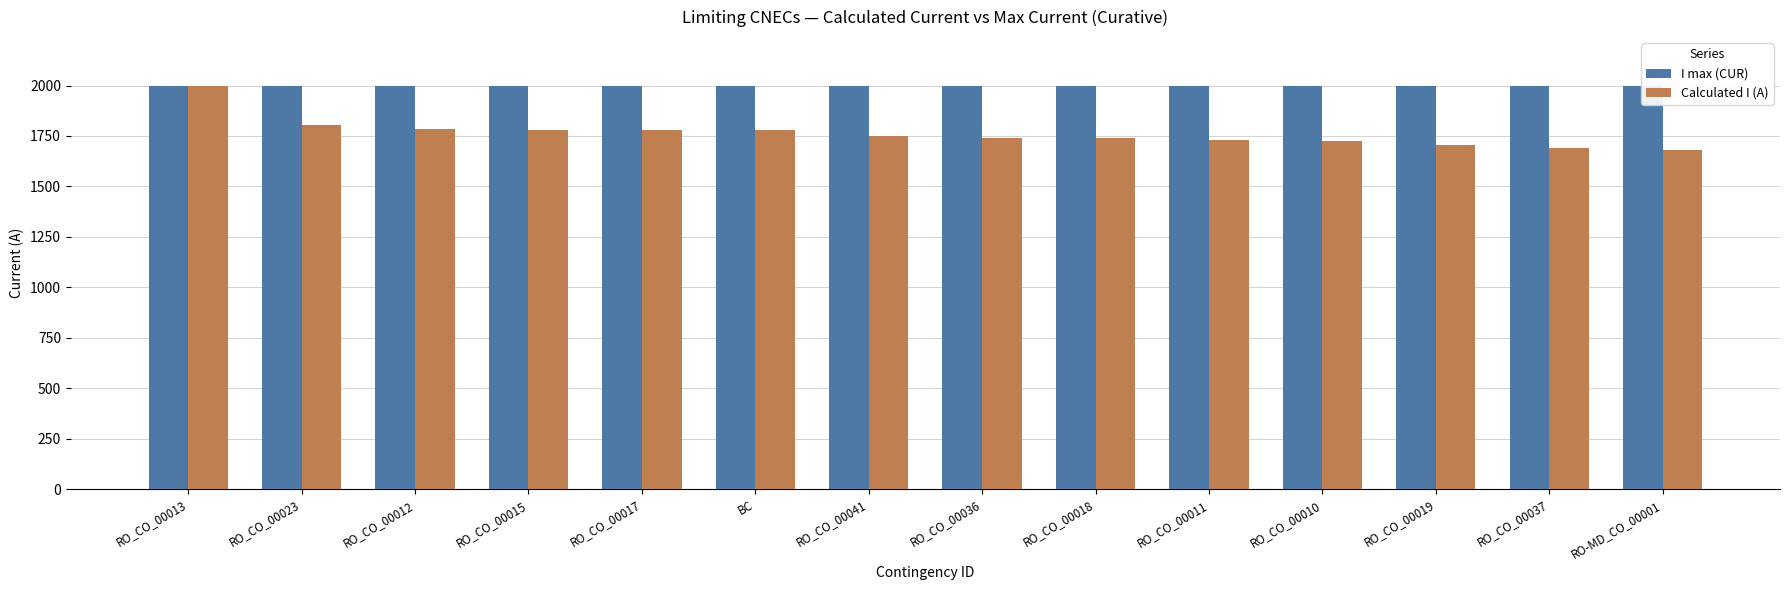

How many series are shown in this chart?

2